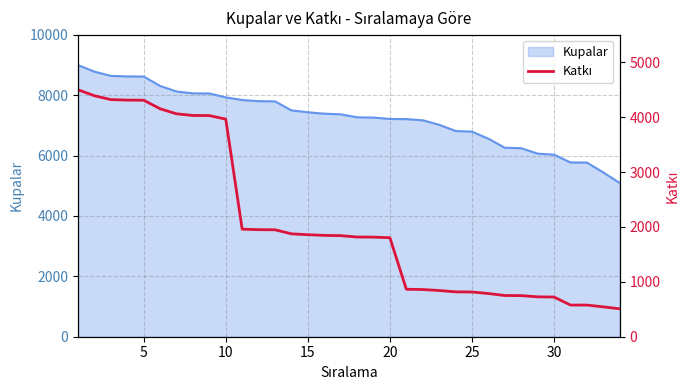

What is the difference between the maximum and minimum values?

3991